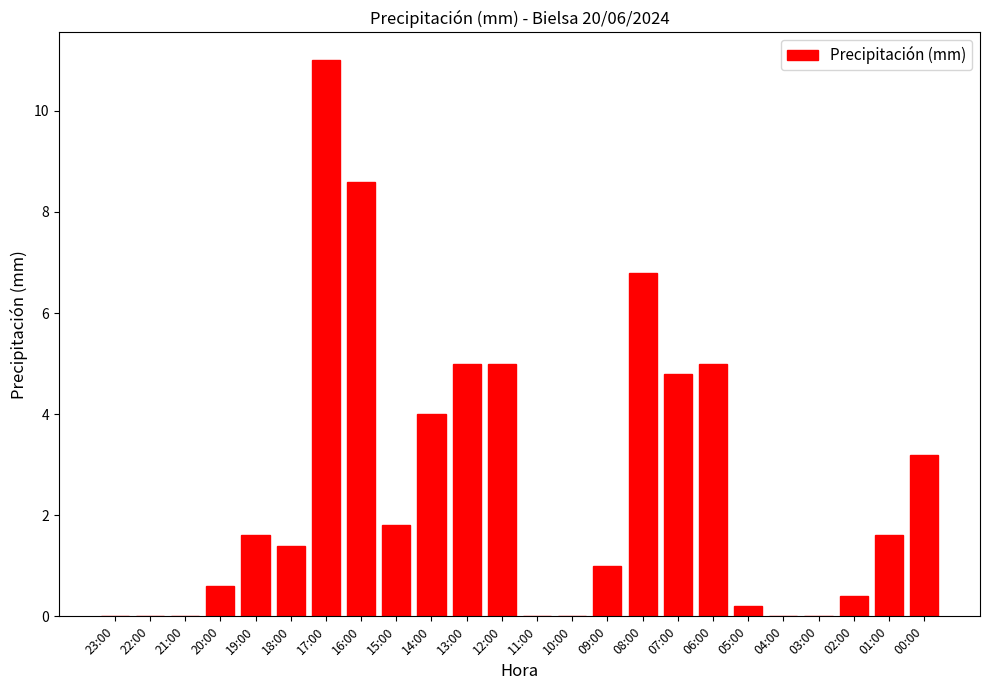

What is the maximum value shown in the chart?

11.0